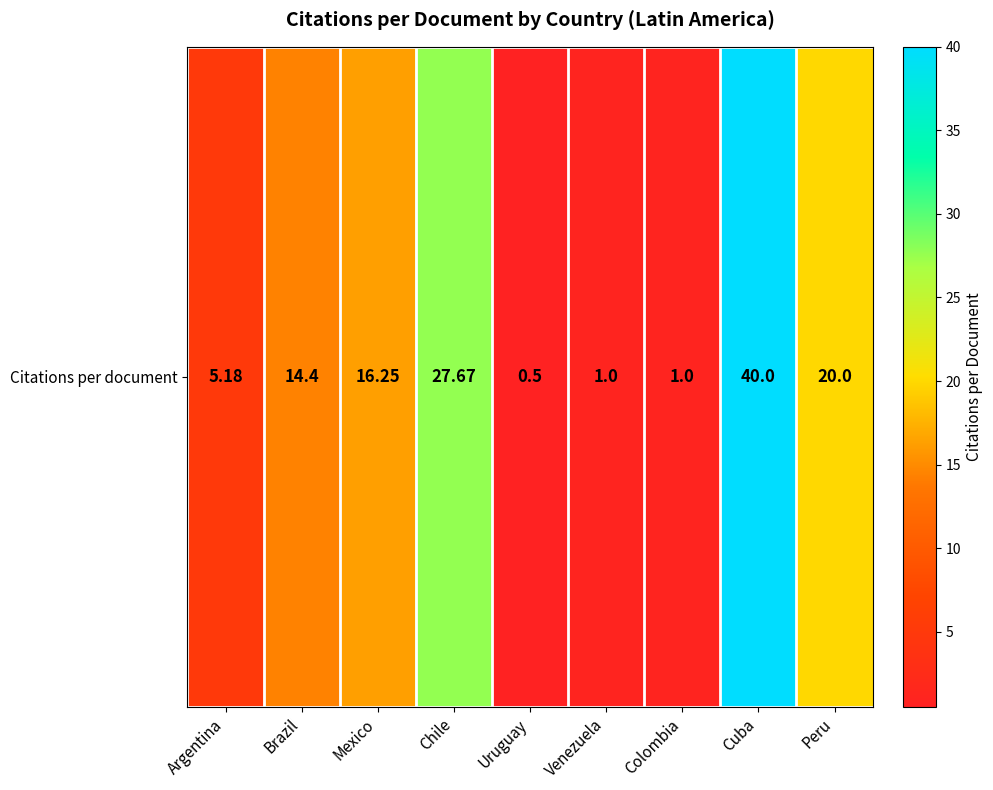

Which label corresponds to the largest value in the chart?

Cuba